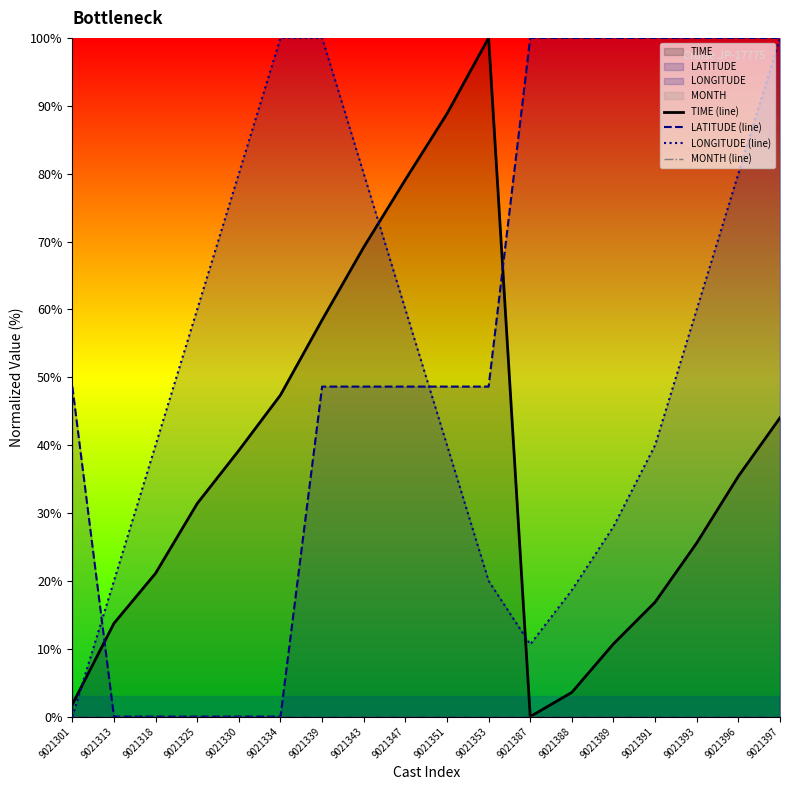

What is the difference between the maximum and minimum values in the LATITUDE (line) series?

100.0